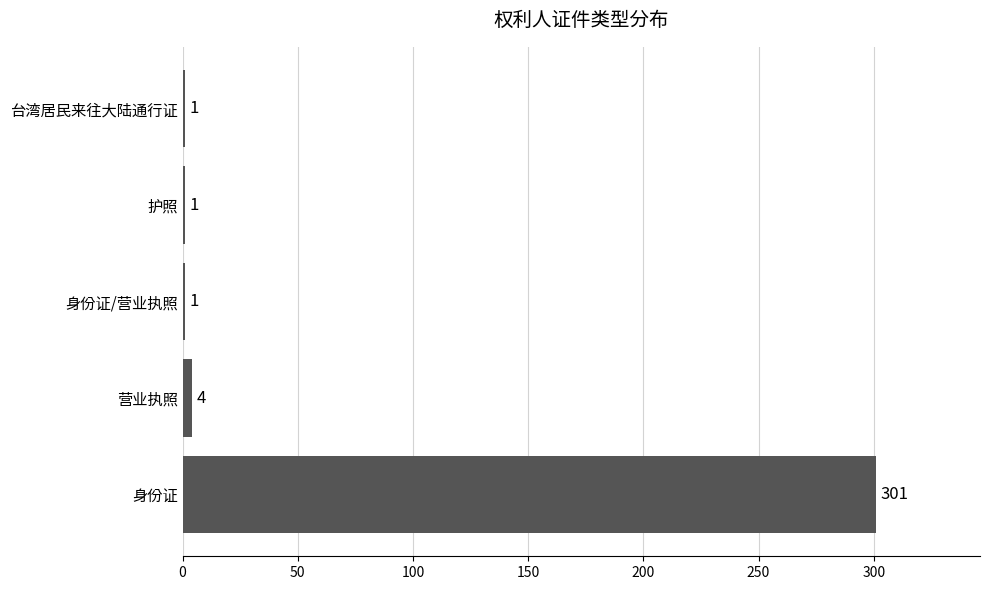

What value does the data have at 营业执照, to the nearest 5?

5